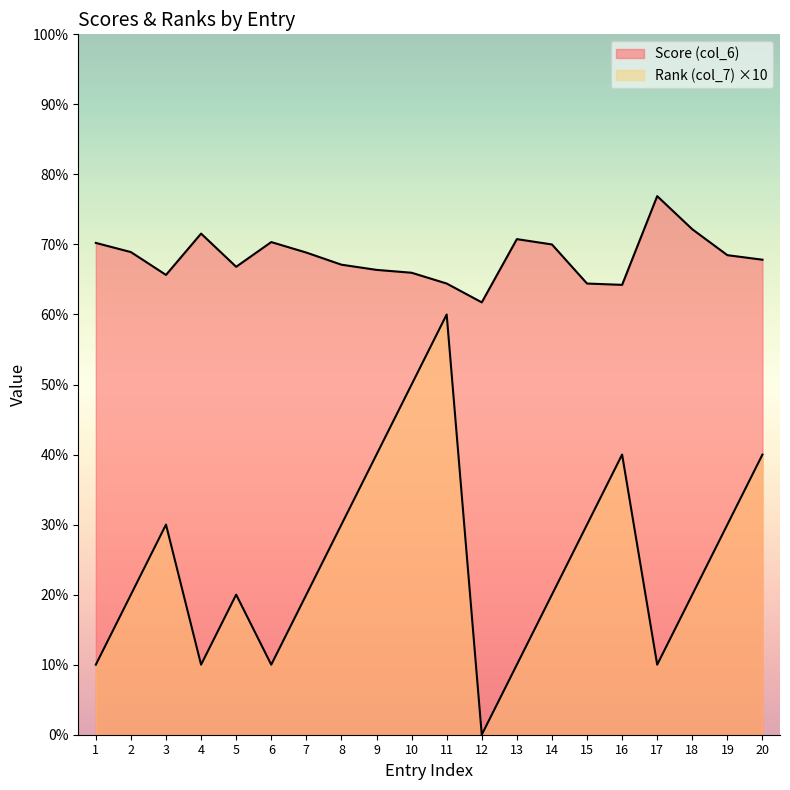

How many data points in Rank (col_7) are less than 20?

6